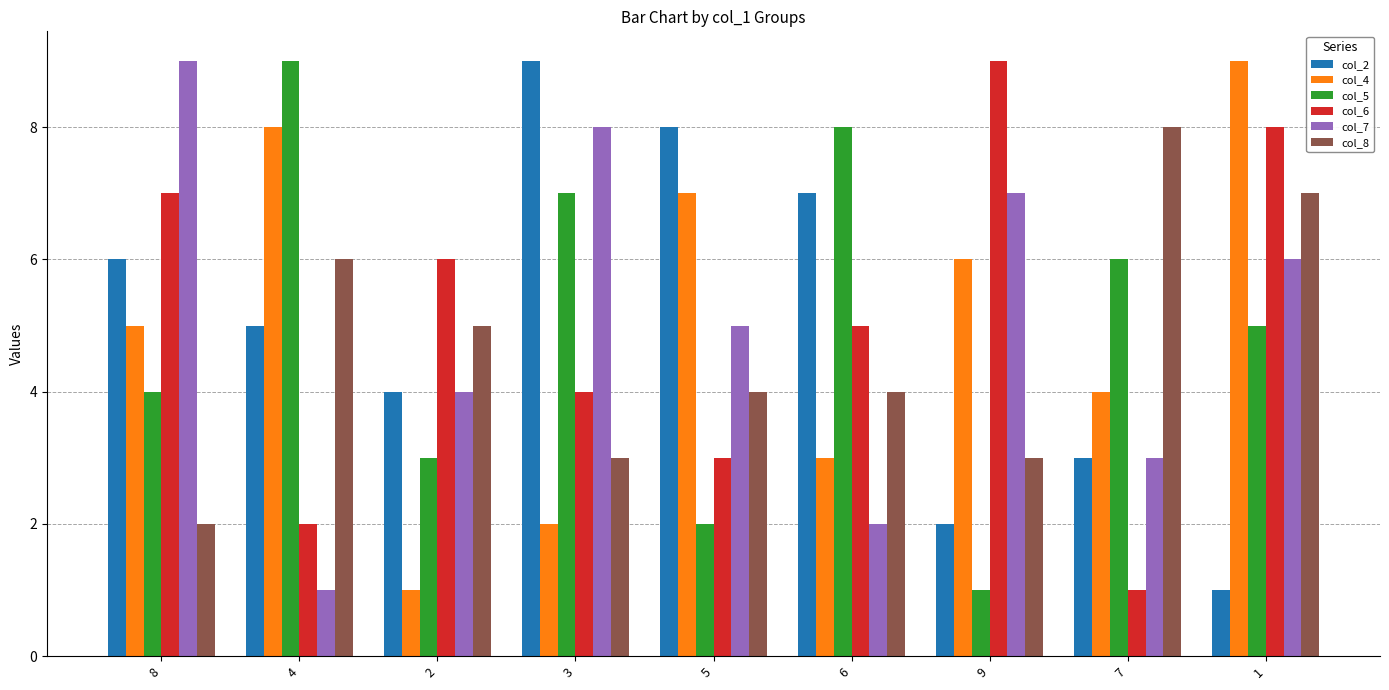

Is it true that col_4 equals 5 at 7?

False